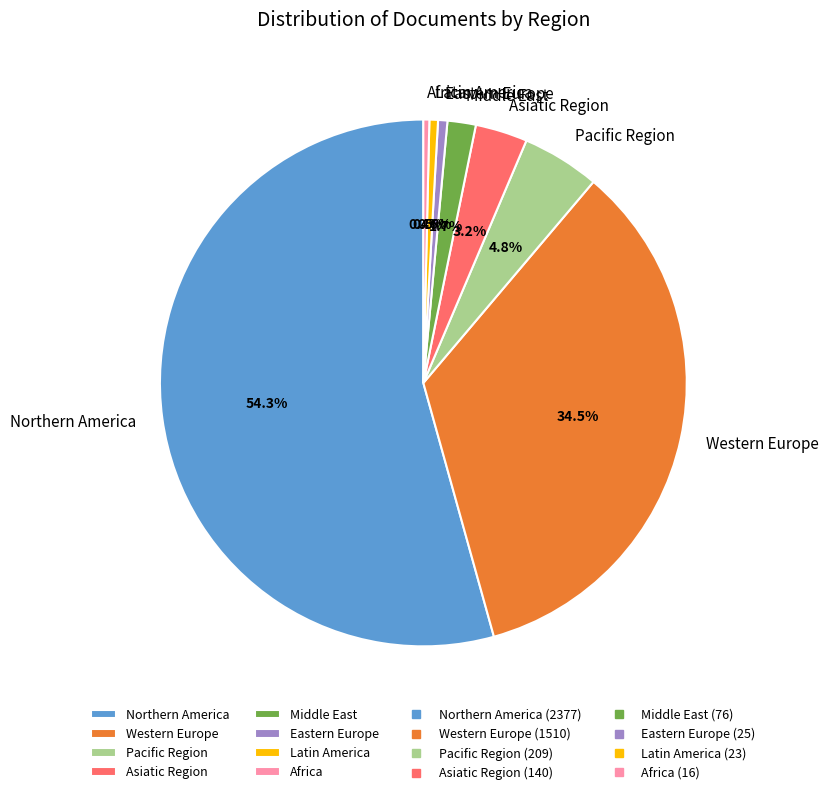

Does any single category account for the majority?

Yes